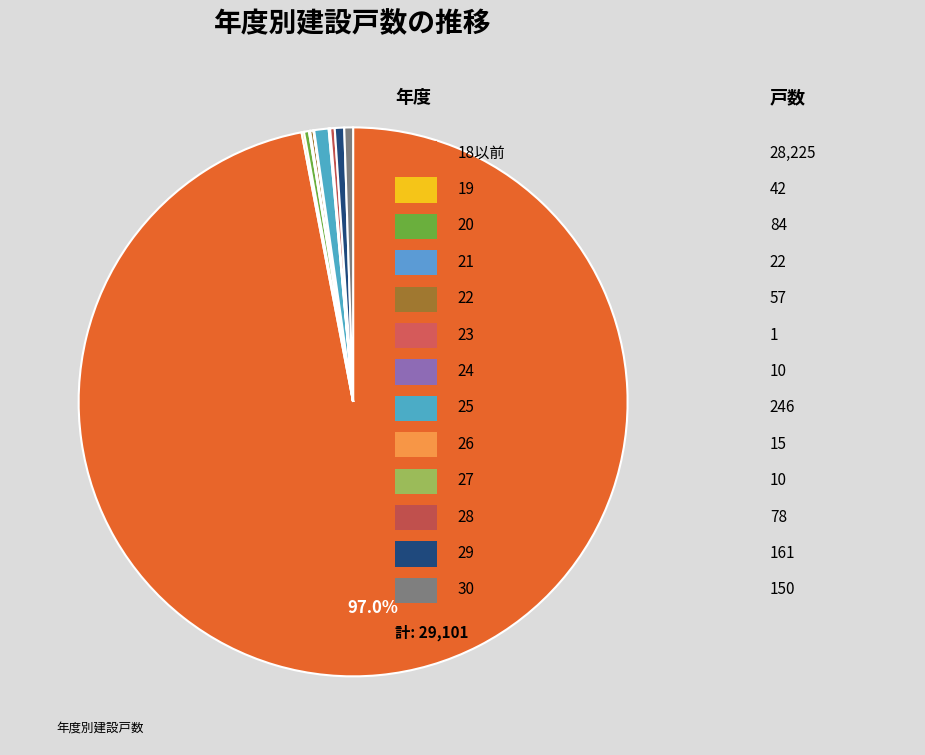

To the nearest percent, what is the average slice percentage?

8%